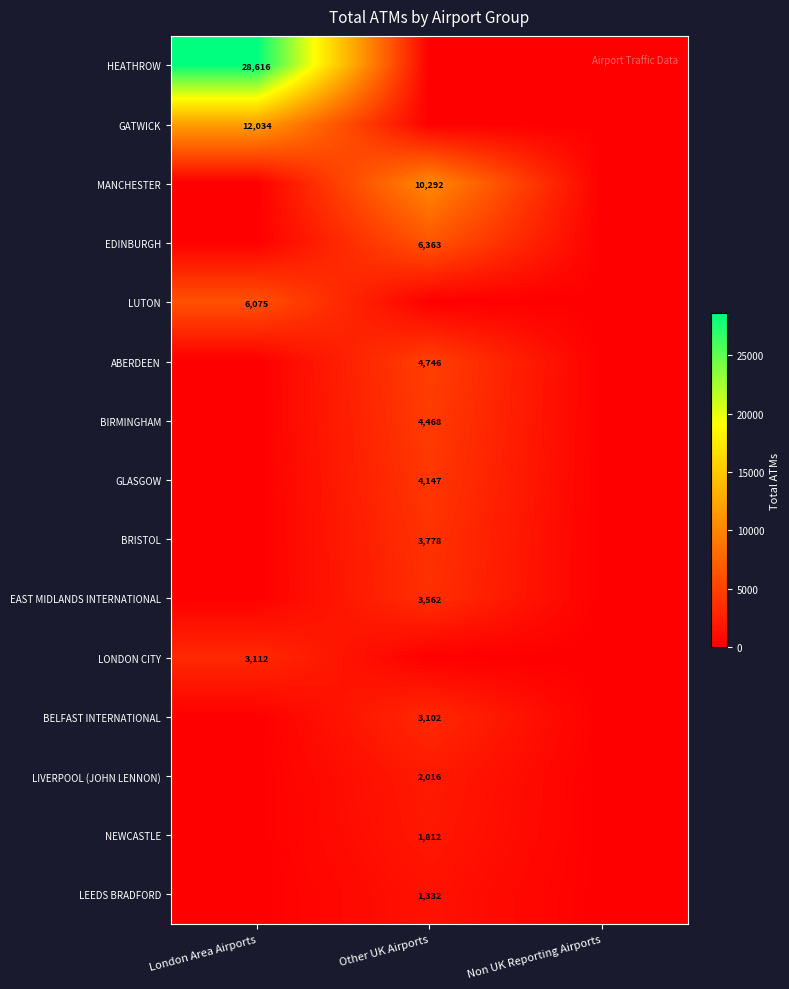

The value of BELFAST INTERNATIONAL at Other UK Airports is 3102. True or false?

True